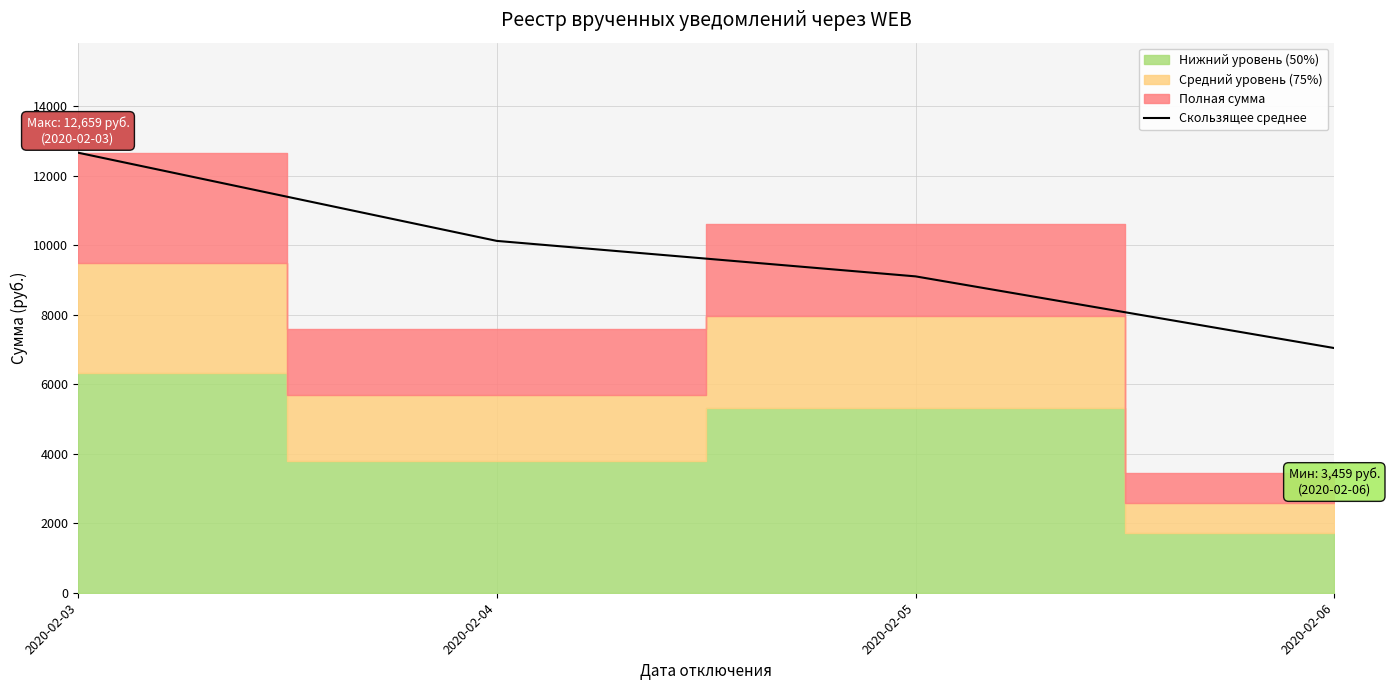

What is the value of the 1st point from the left?

12659.2